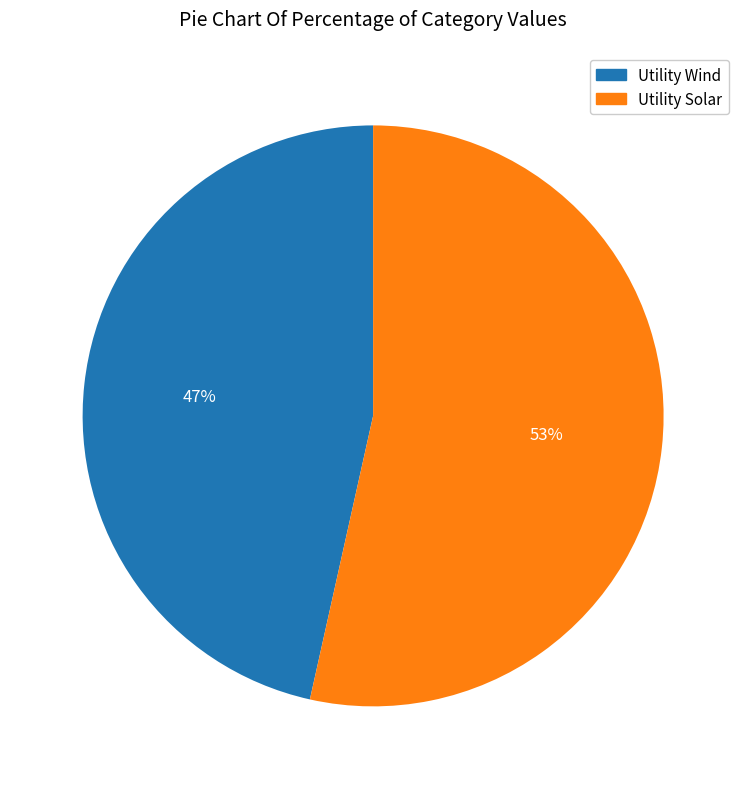

To the nearest percent, what is the average slice percentage?

50%